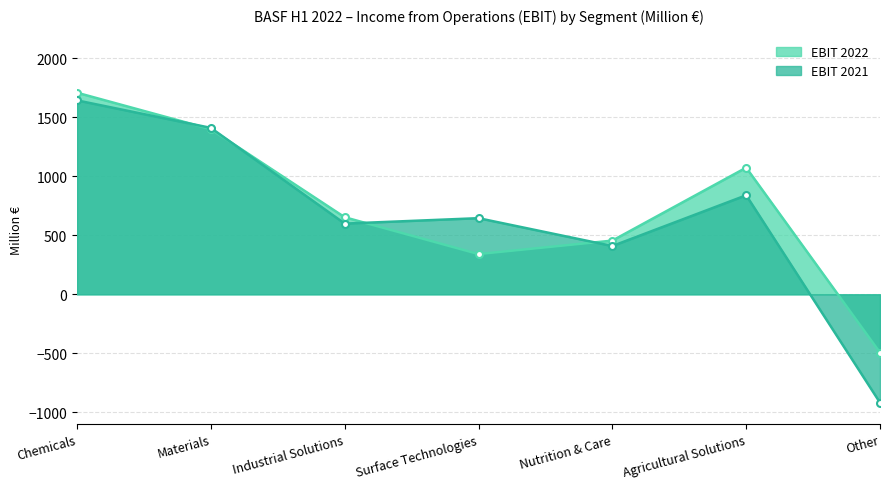

What is the difference between the second highest and minimum values in the EBIT 2022 series?

1893